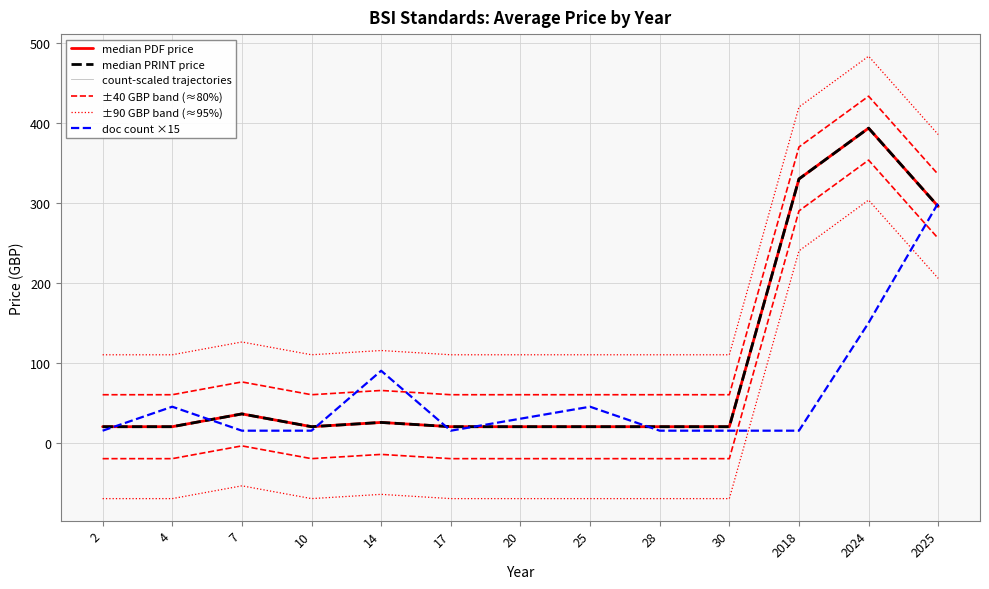

True or false: median PRINT price has more than 0 interior local peaks.

True